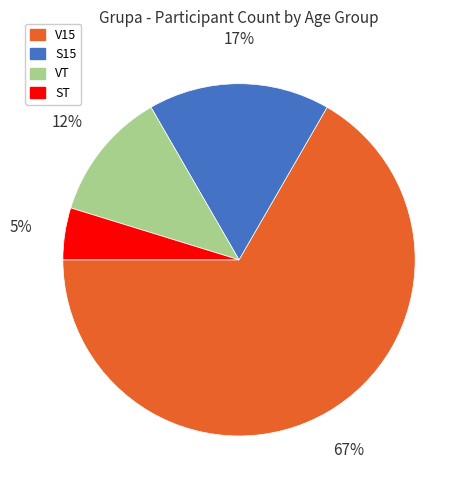

Rank the categories by value from lowest to highest.

ST, VT, S15, V15